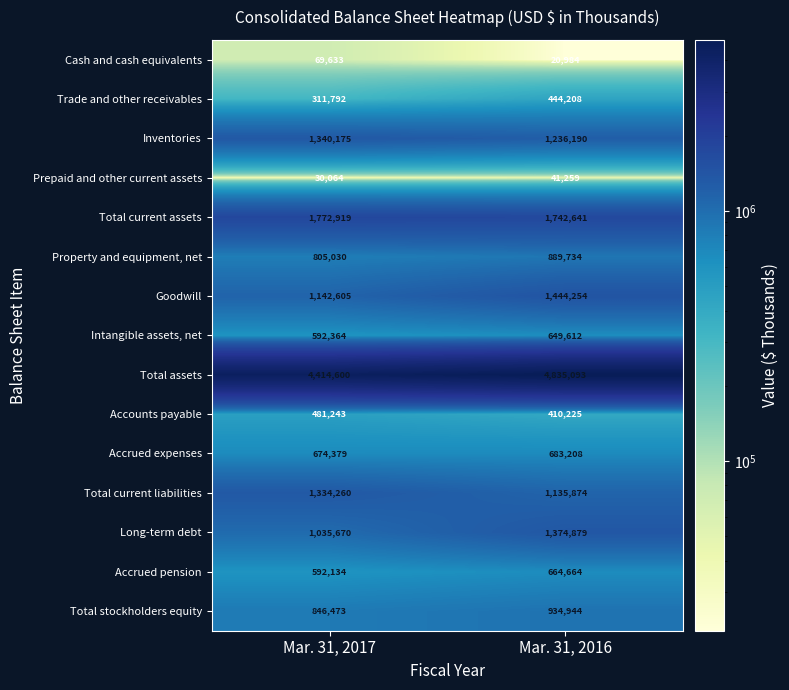

At Mar. 31, 2017, list the series in order from smallest to largest.

Prepaid and other current assets, Cash and cash equivalents, Trade and other receivables, Accounts payable, Accrued pension, Intangible assets, net, Accrued expenses, Property and equipment, net, Total stockholders equity, Long-term debt, Goodwill, Total current liabilities, Inventories, Total current assets, Total assets